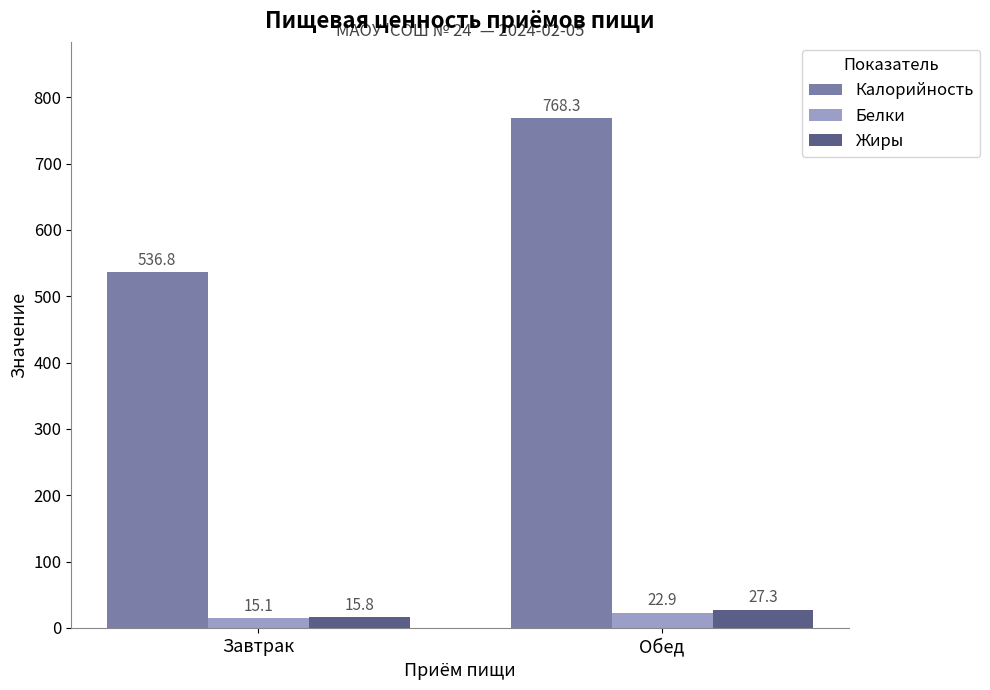

What is the difference between the highest and lowest values at Завтрак?

521.7